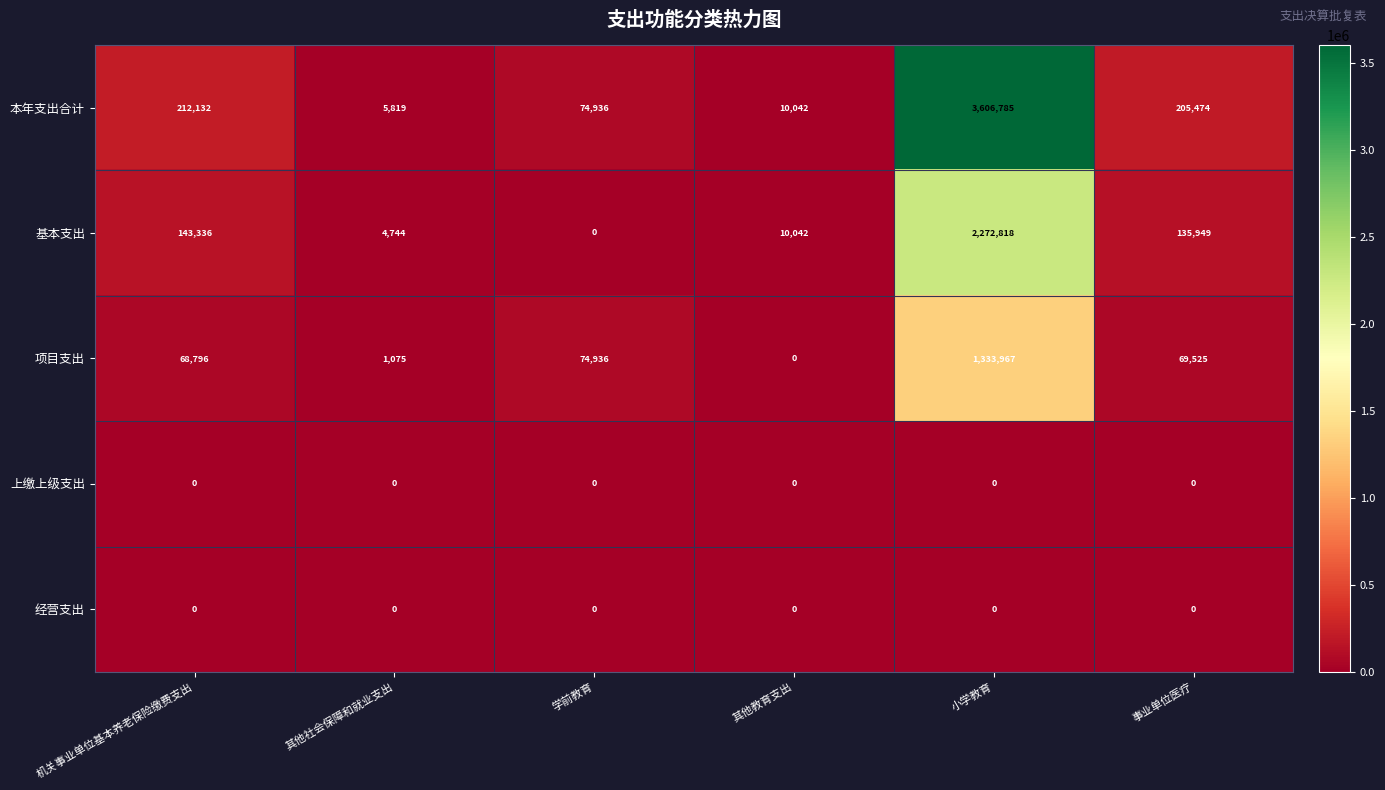

Reading left to right, list all the values displayed in this chart.

本年支出合计: 212132	5819	74936	10042	3606785	205474
基本支出: 143336	4744	0	10042	2272818	135949
项目支出: 68796	1075	74936	0	1333967	69525
上缴上级支出: 0	0	0	0	0	0
经营支出: 0	0	0	0	0	0